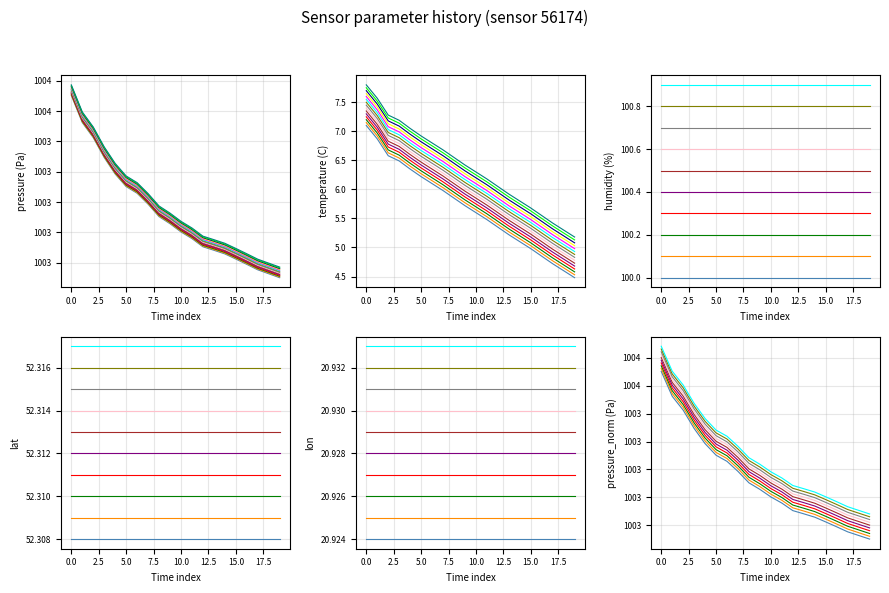

At which label does temperature first exceed 5?

00:00